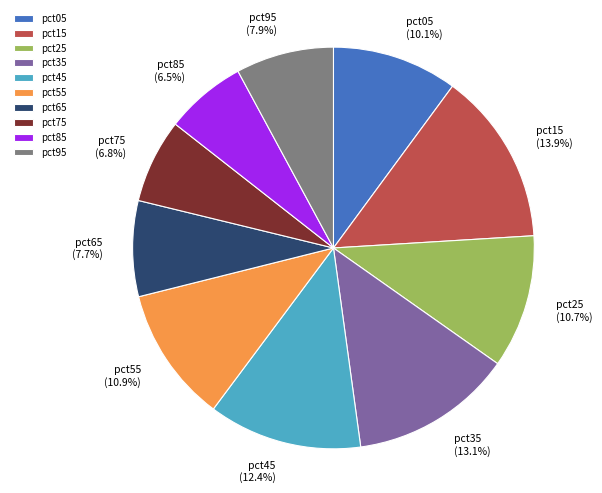

Is there a majority slice in this chart?

No